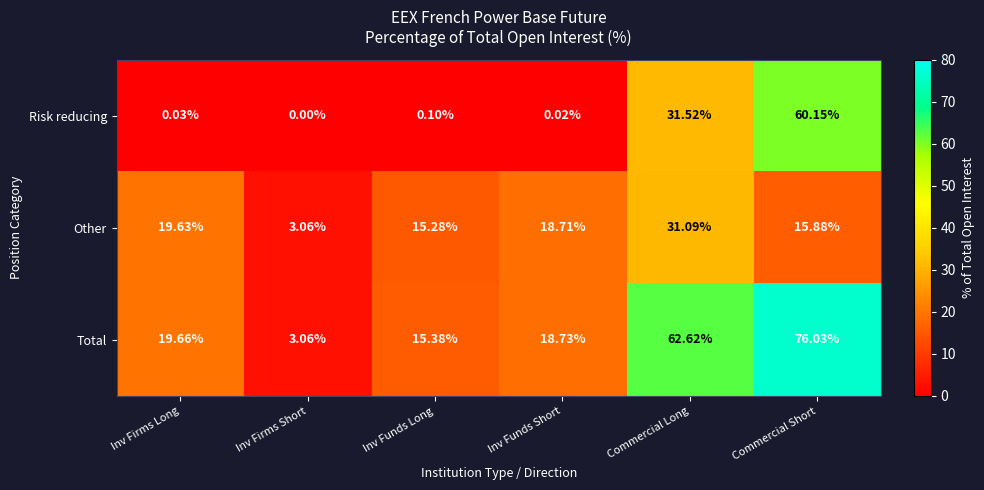

List the series in order of their peak value, highest first.

Total, Risk reducing, Other